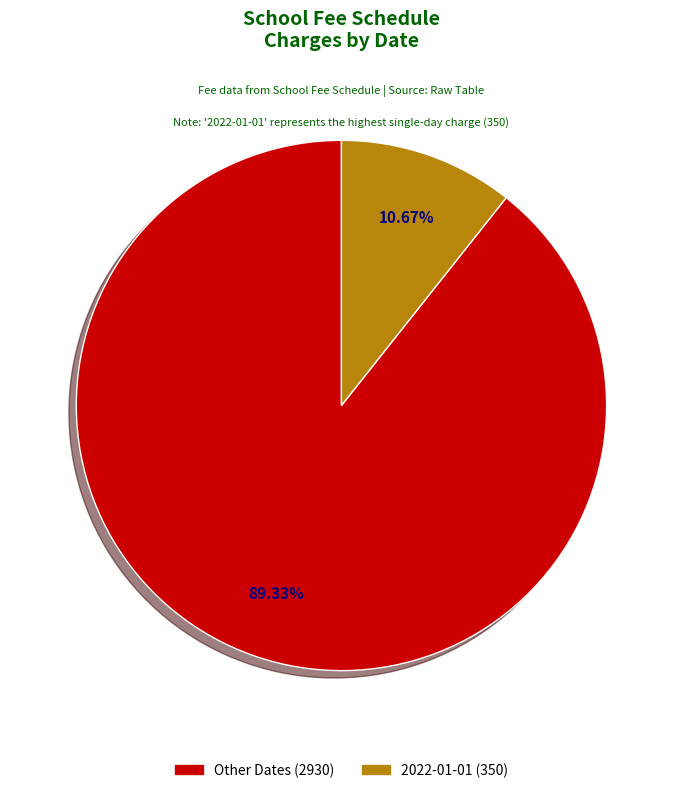

Is there a majority slice in this chart?

Yes